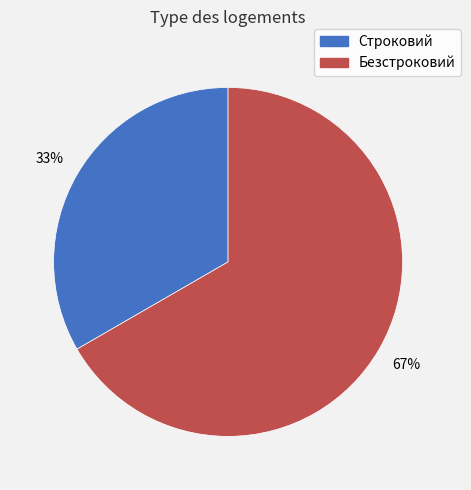

To the nearest percent, what percentage of the pie is Строковий?

33%